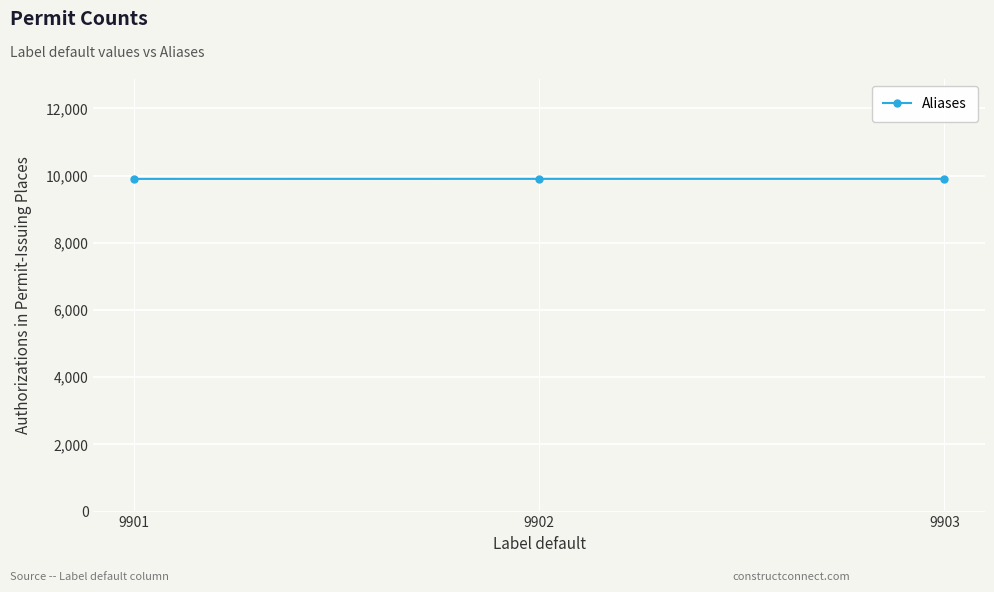

What is the difference between the second highest and minimum values?

1